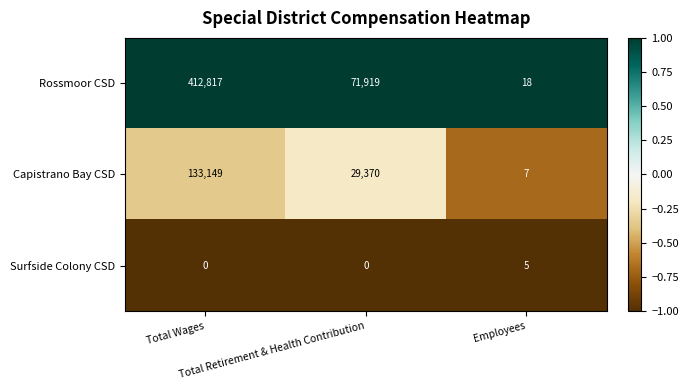

What is the highest value of the Capistrano Bay CSD series?

133149